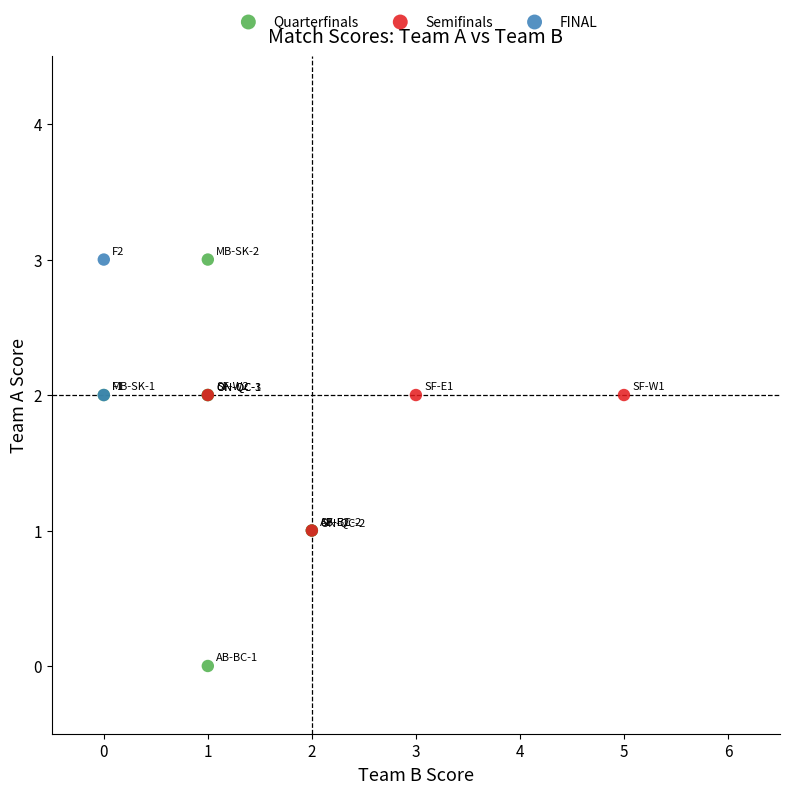

What are all the series names shown in the legend?

Quarterfinals, Semifinals, FINAL